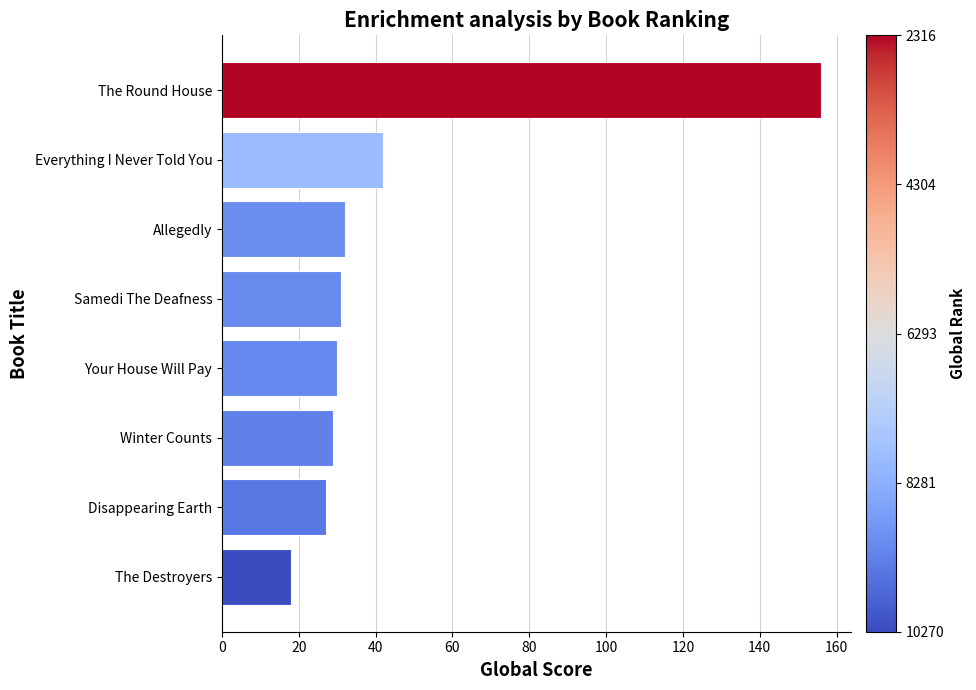

What is the difference between the maximum and minimum values?

138